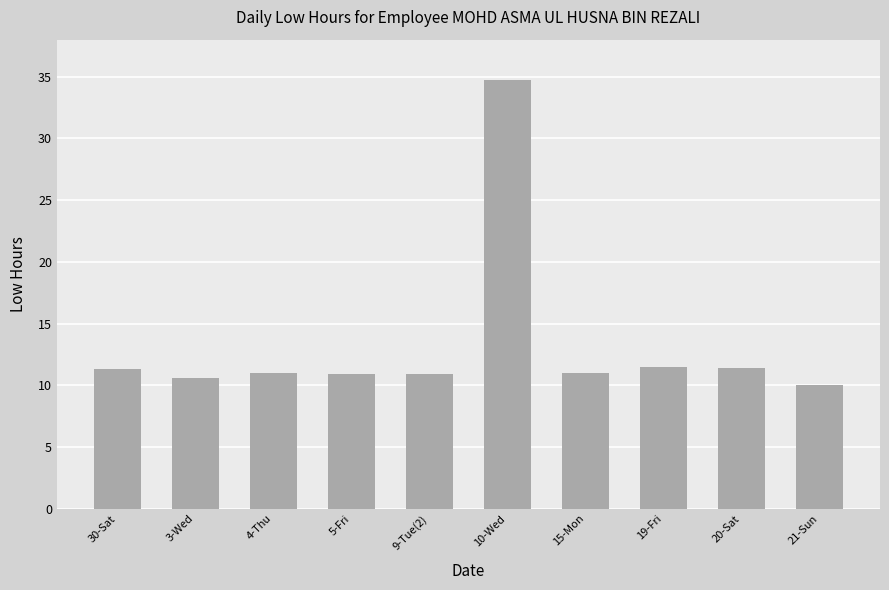

What is the ratio of the value at 5-Fri to the value at 10-Wed?

0.3